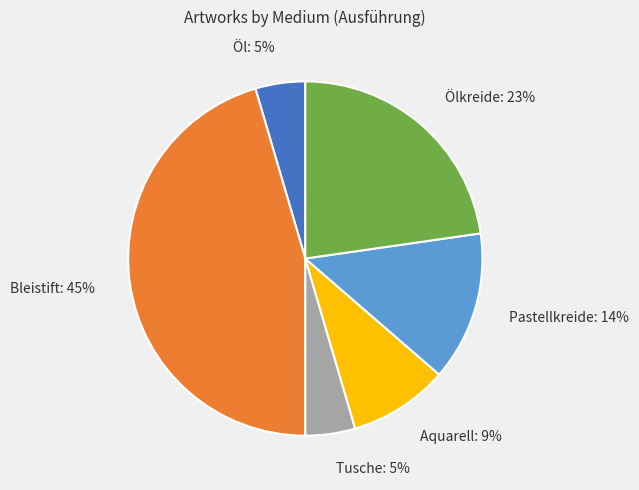

Is it true that Aquarell is 1% of the pie?

False